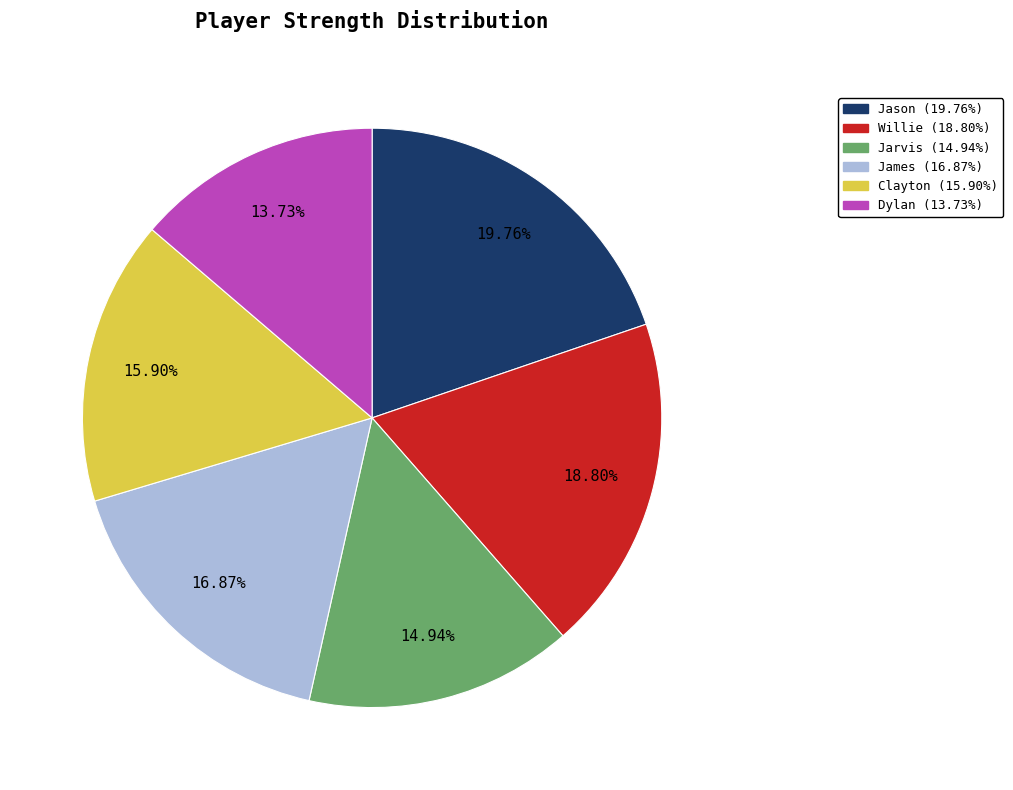

Which category has the smallest portion of the pie?

Dylan